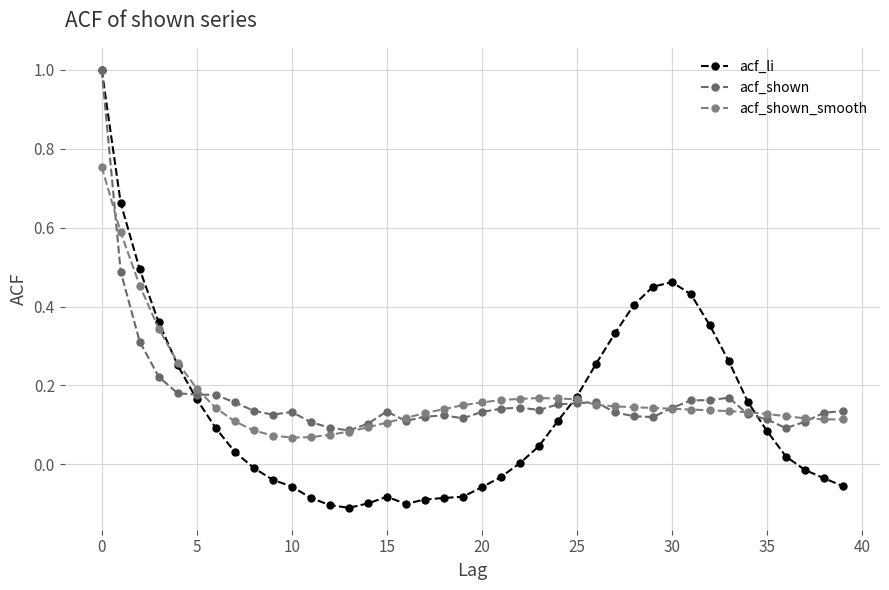

Which series has the largest range (max minus min)?

acf_li